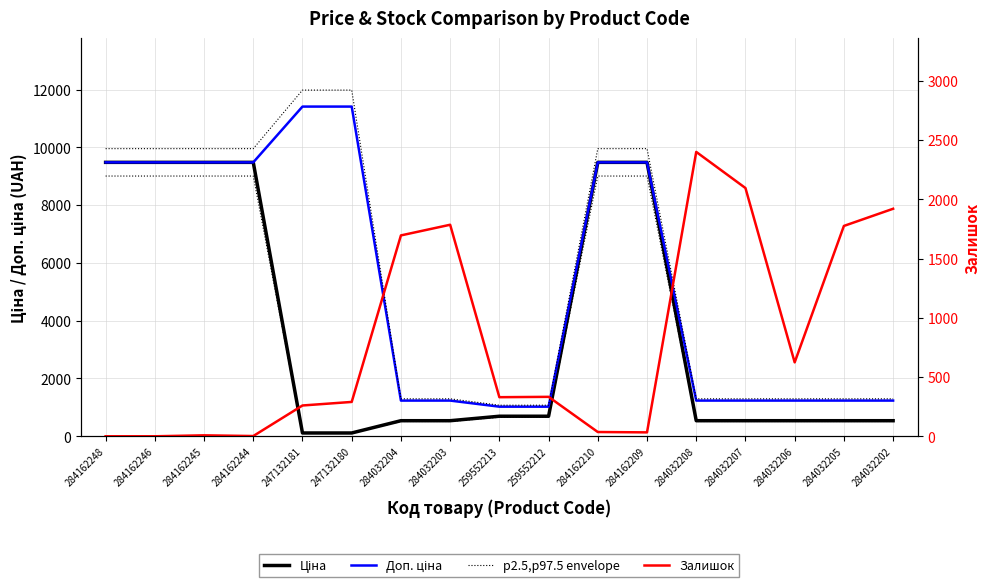

Between 259552213 and 284162210, which series saw the biggest shift?

p97.5 envelope